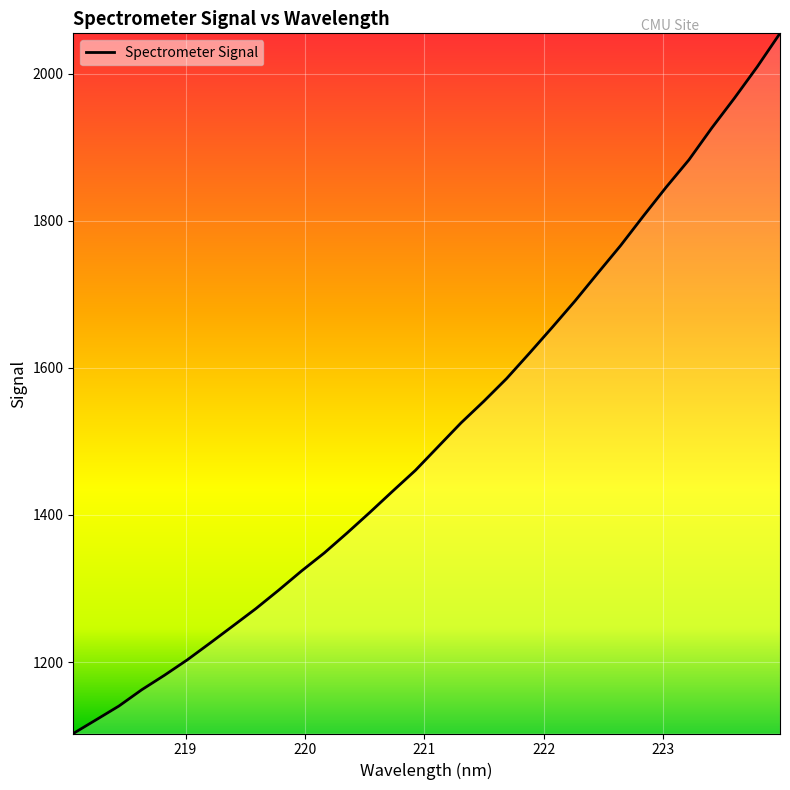

What is the difference between the maximum and minimum values?

952.5